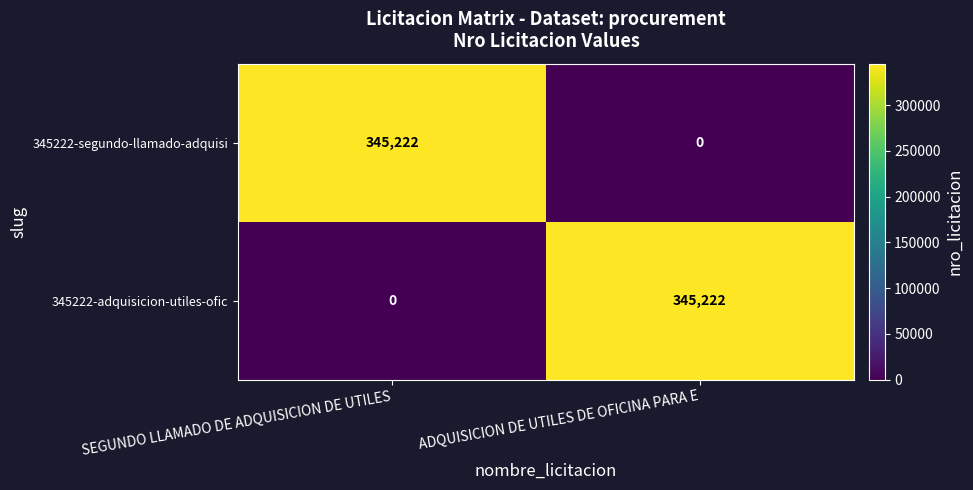

Is it true that 345222-segundo-llamado-adquisi equals 139655 at ADQUISICION DE UTILES DE OFICINA PARA E?

False